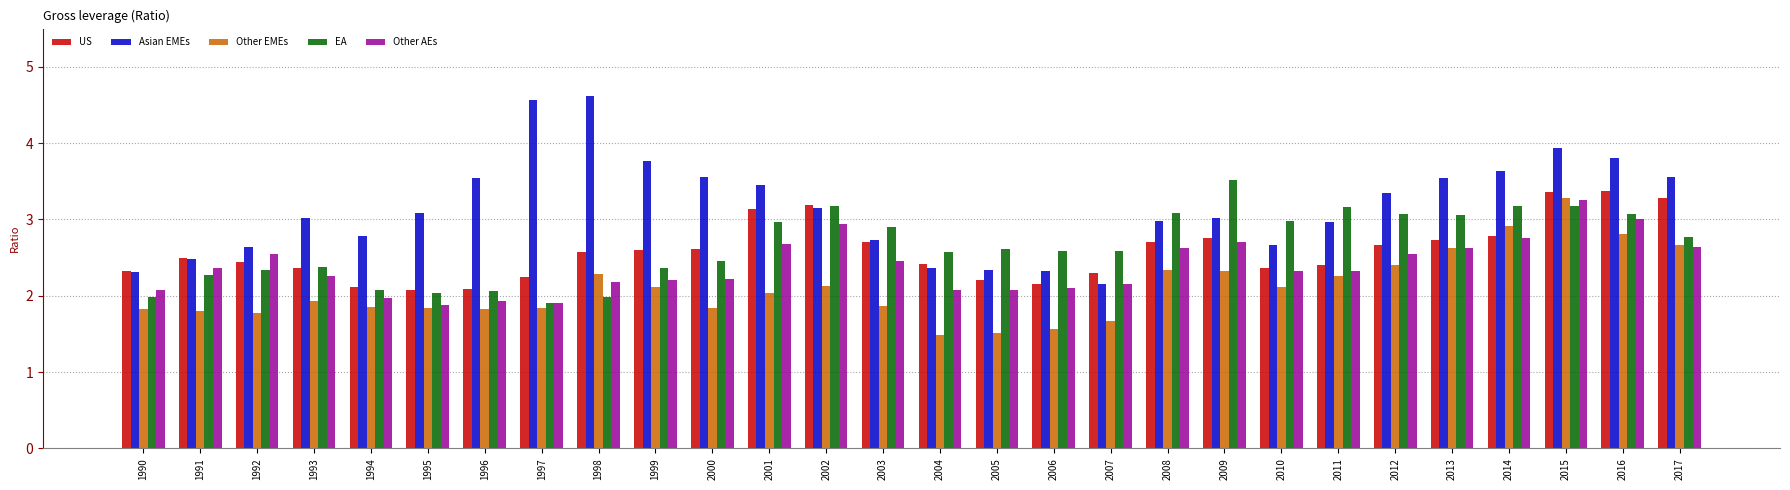

What are all the series names shown in the legend?

US, Asian EMEs, Other EMEs, EA, Other AEs